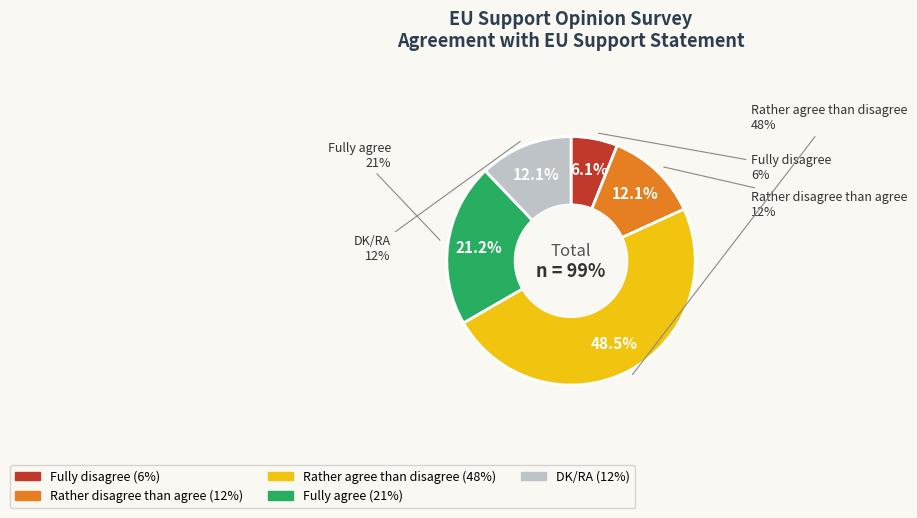

Count the number of slices in the pie.

5